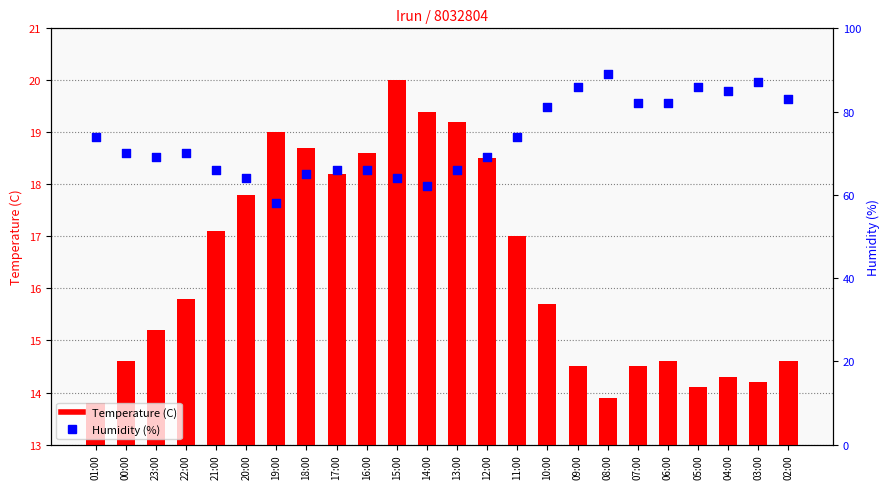

What are all the series names shown in the legend?

Temperature (C), Humidity (%)